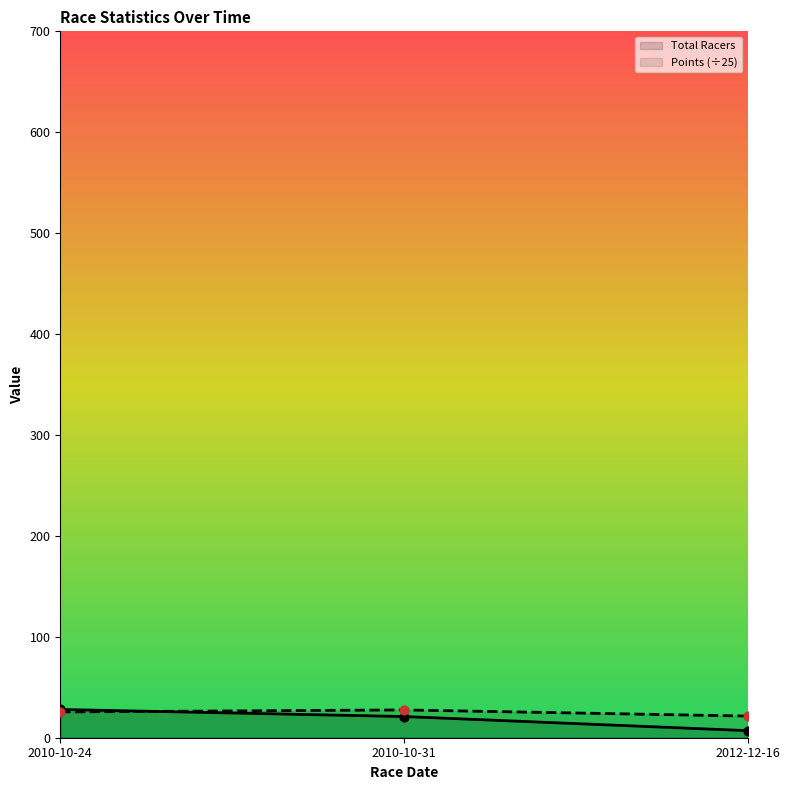

At which category is the sum across all series the highest?

2010-10-24